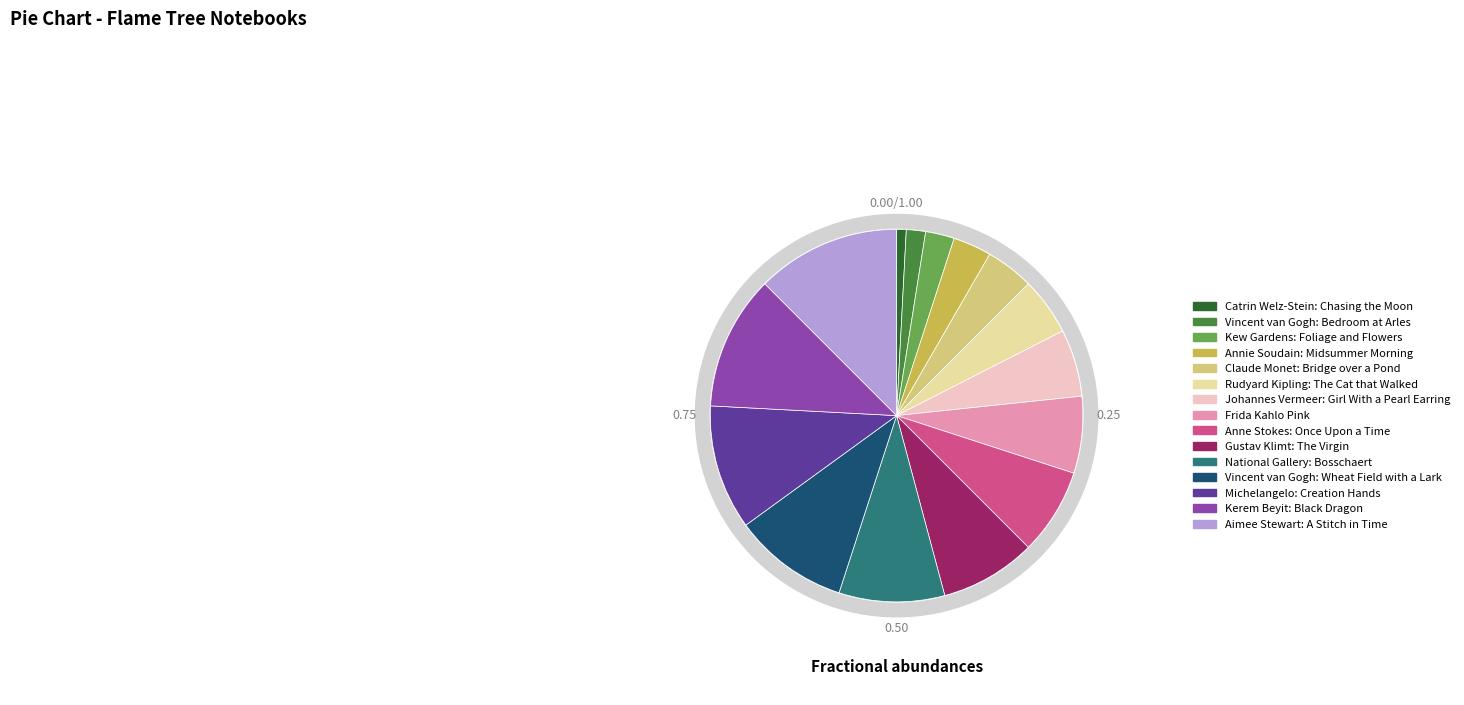

Count the number of slices in the pie.

15